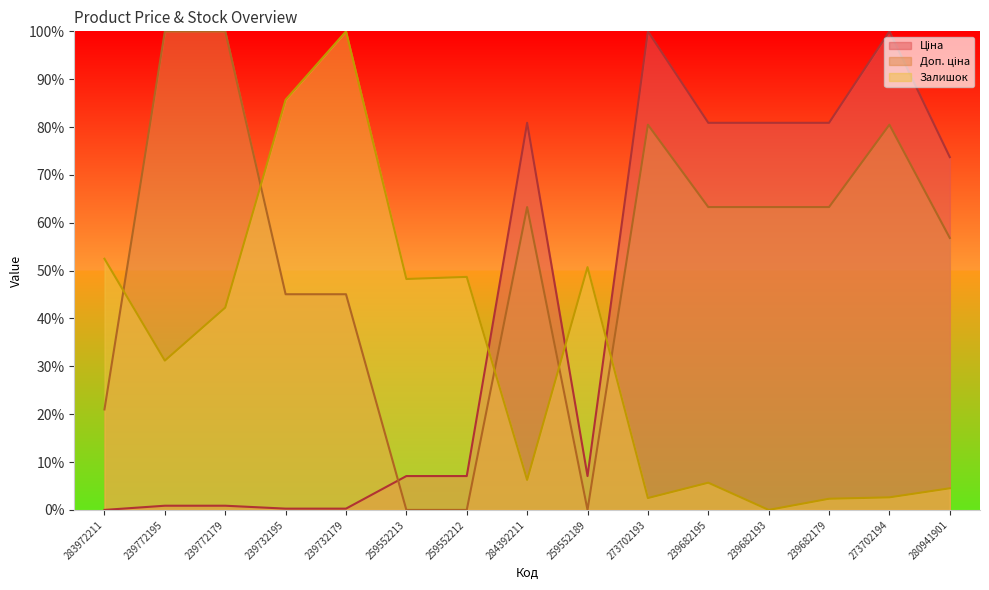

Which series changed the most between 239732195 and 239732179?

Залишок